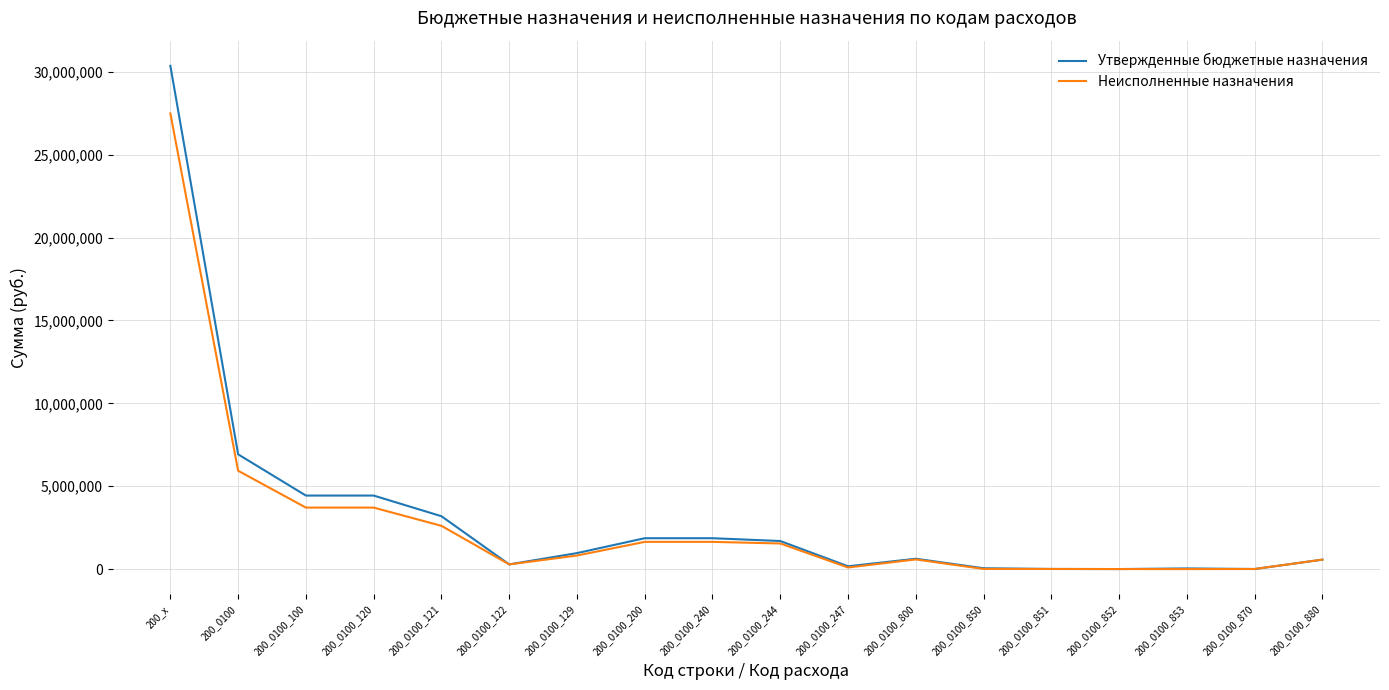

What is the greatest value displayed?

30358000.0